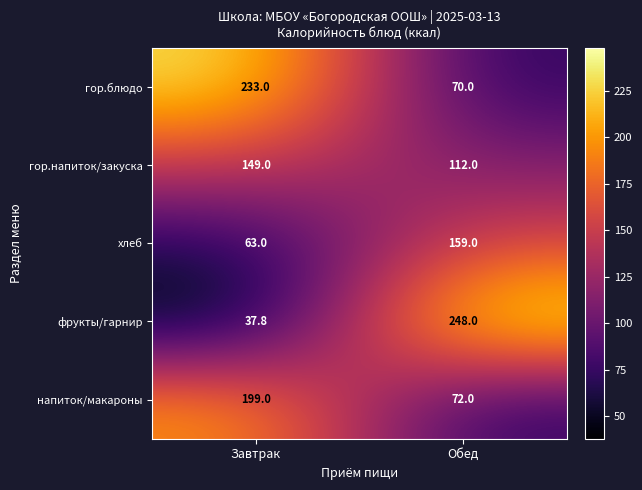

What is the total value across all series at Обед?

661.0